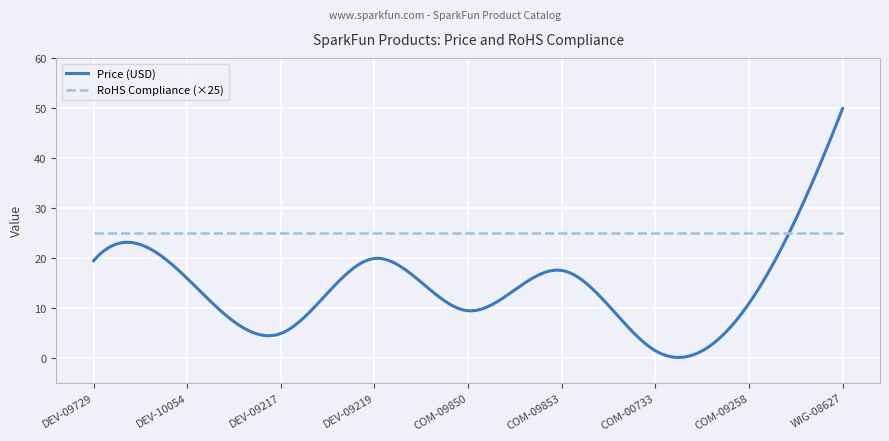

Rank the series by their maximum value, from lowest to highest.

RoHS Compliance (×25), Price (USD)